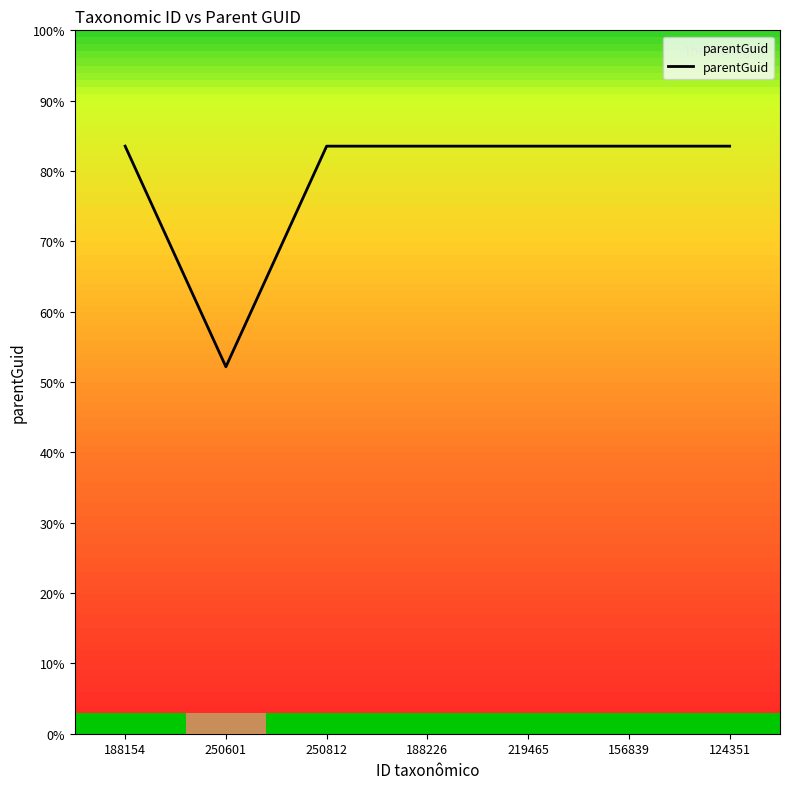

Is this an area chart (filled region under the line)?

Yes